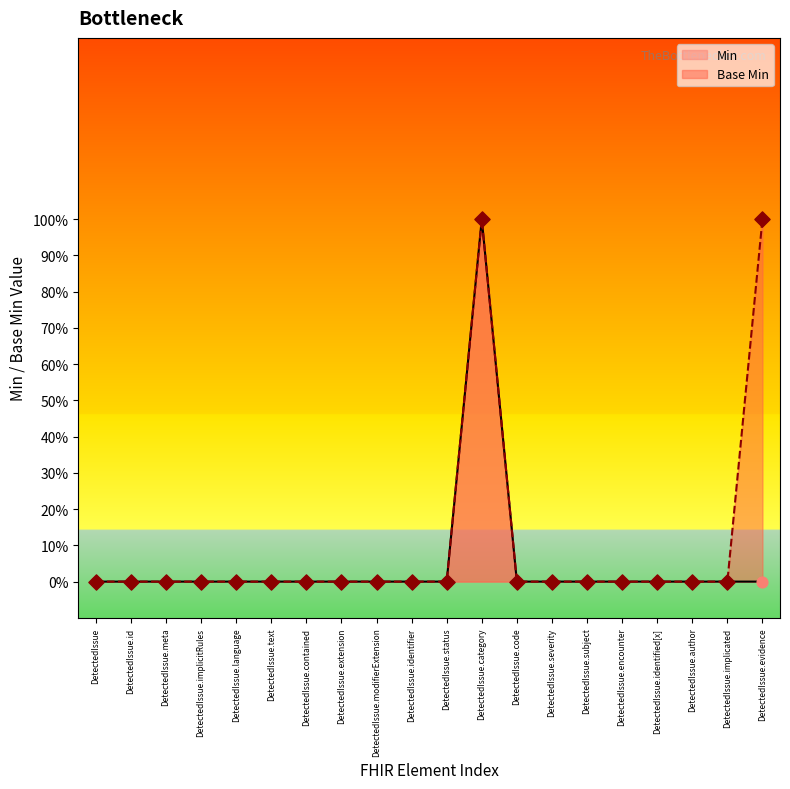

Which series contains the lowest Y value?

Min